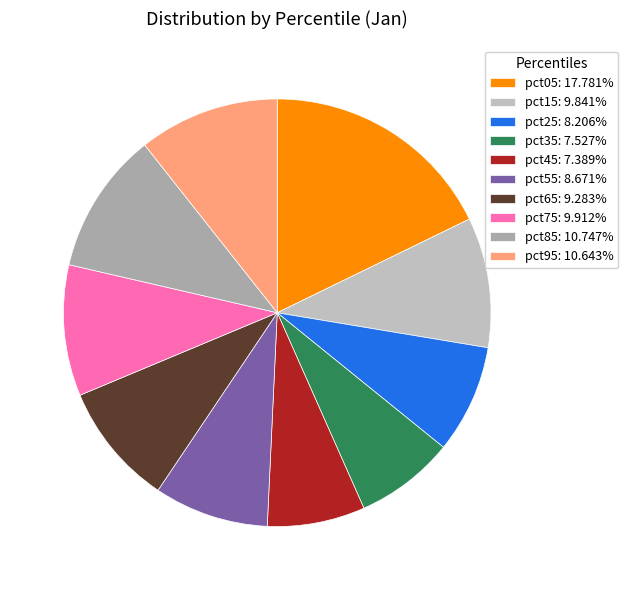

Is it true that pct25 is 8% of the pie?

True